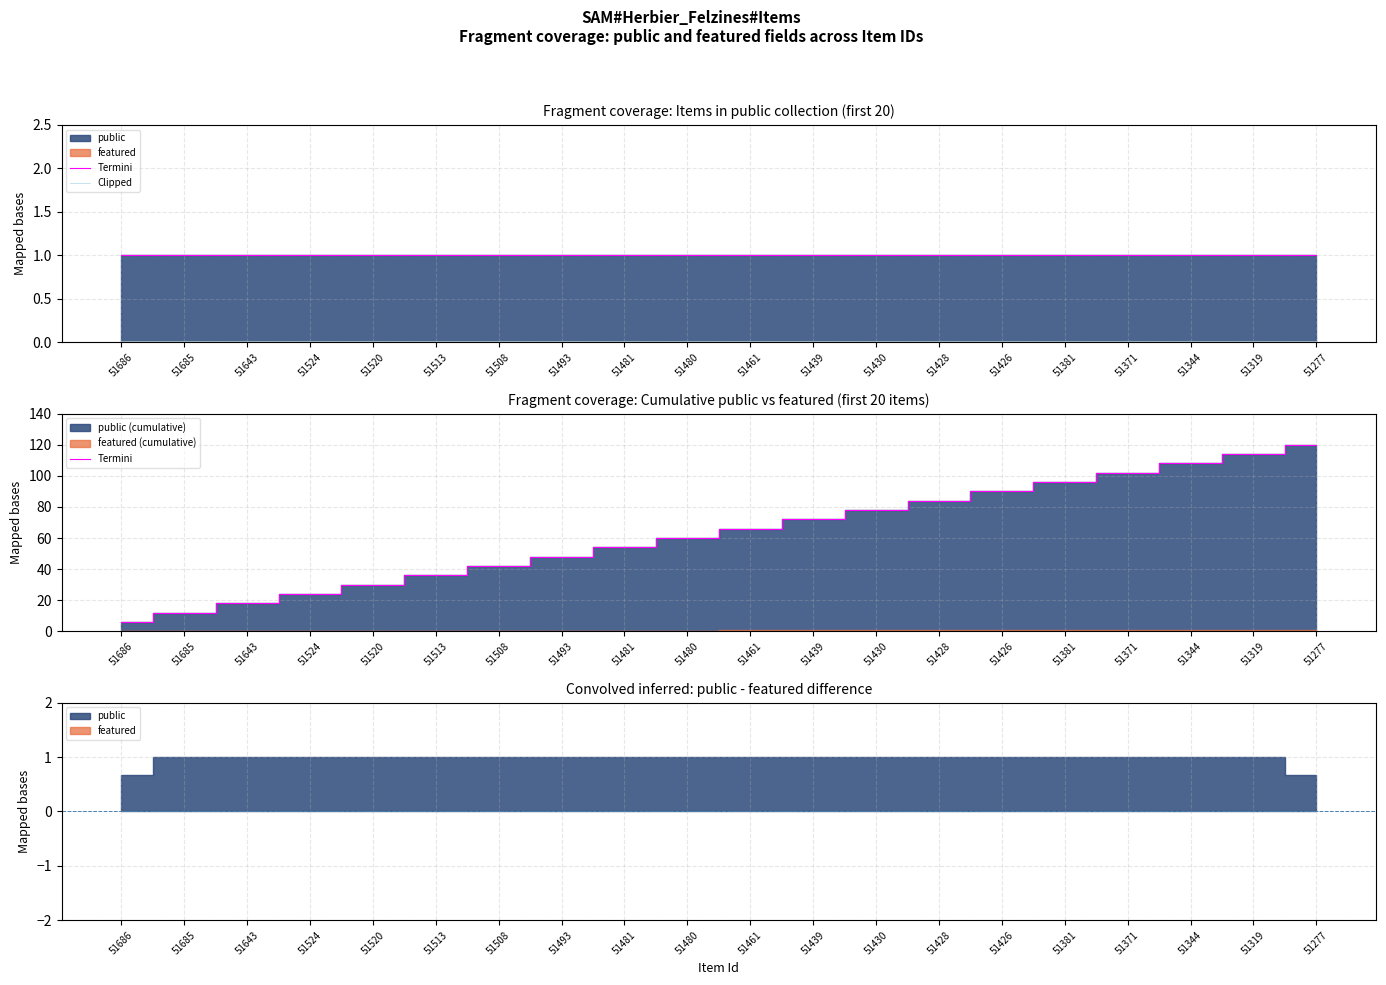

Rank the series by their maximum value, from lowest to highest.

Clipped, Termini